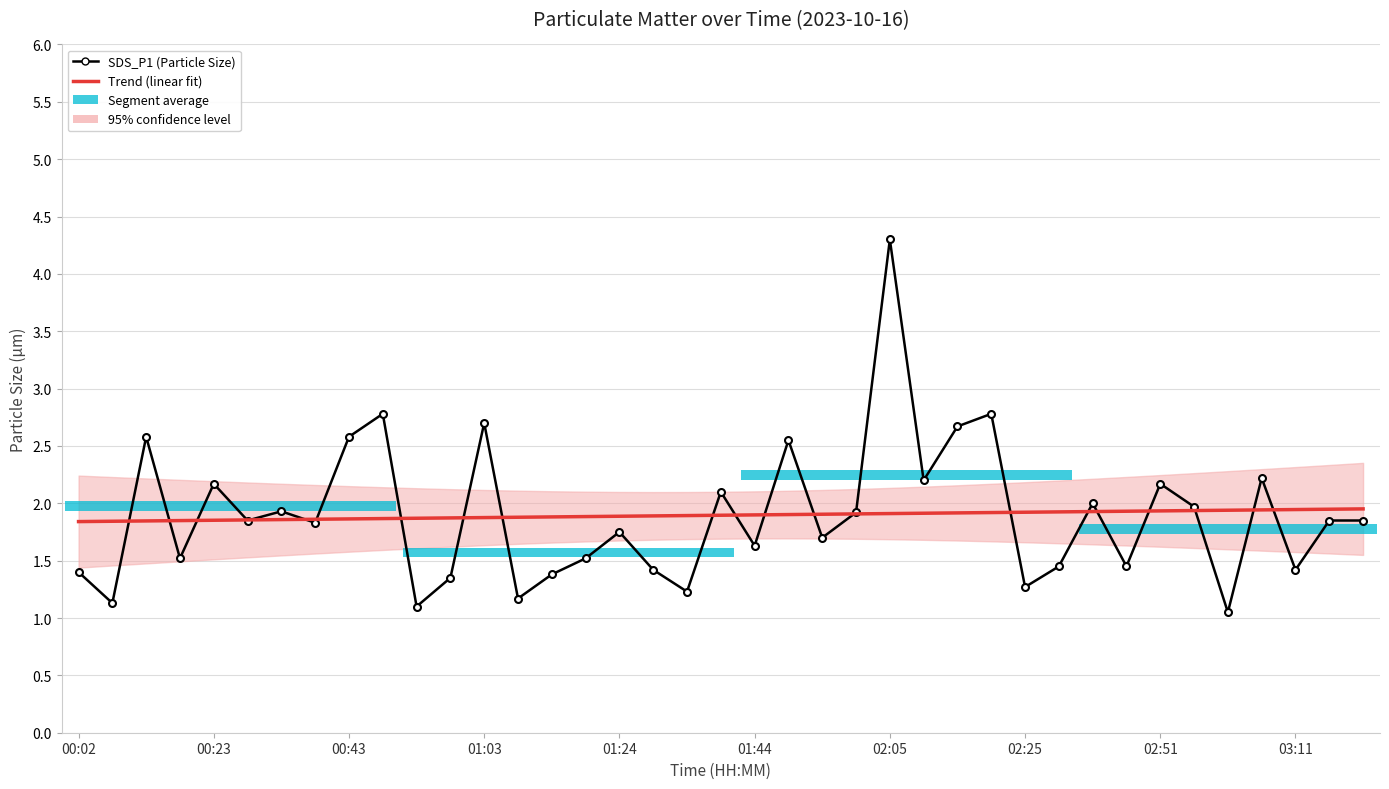

What is the sum of all SDS_P1 (Particle Size) values?

73.9